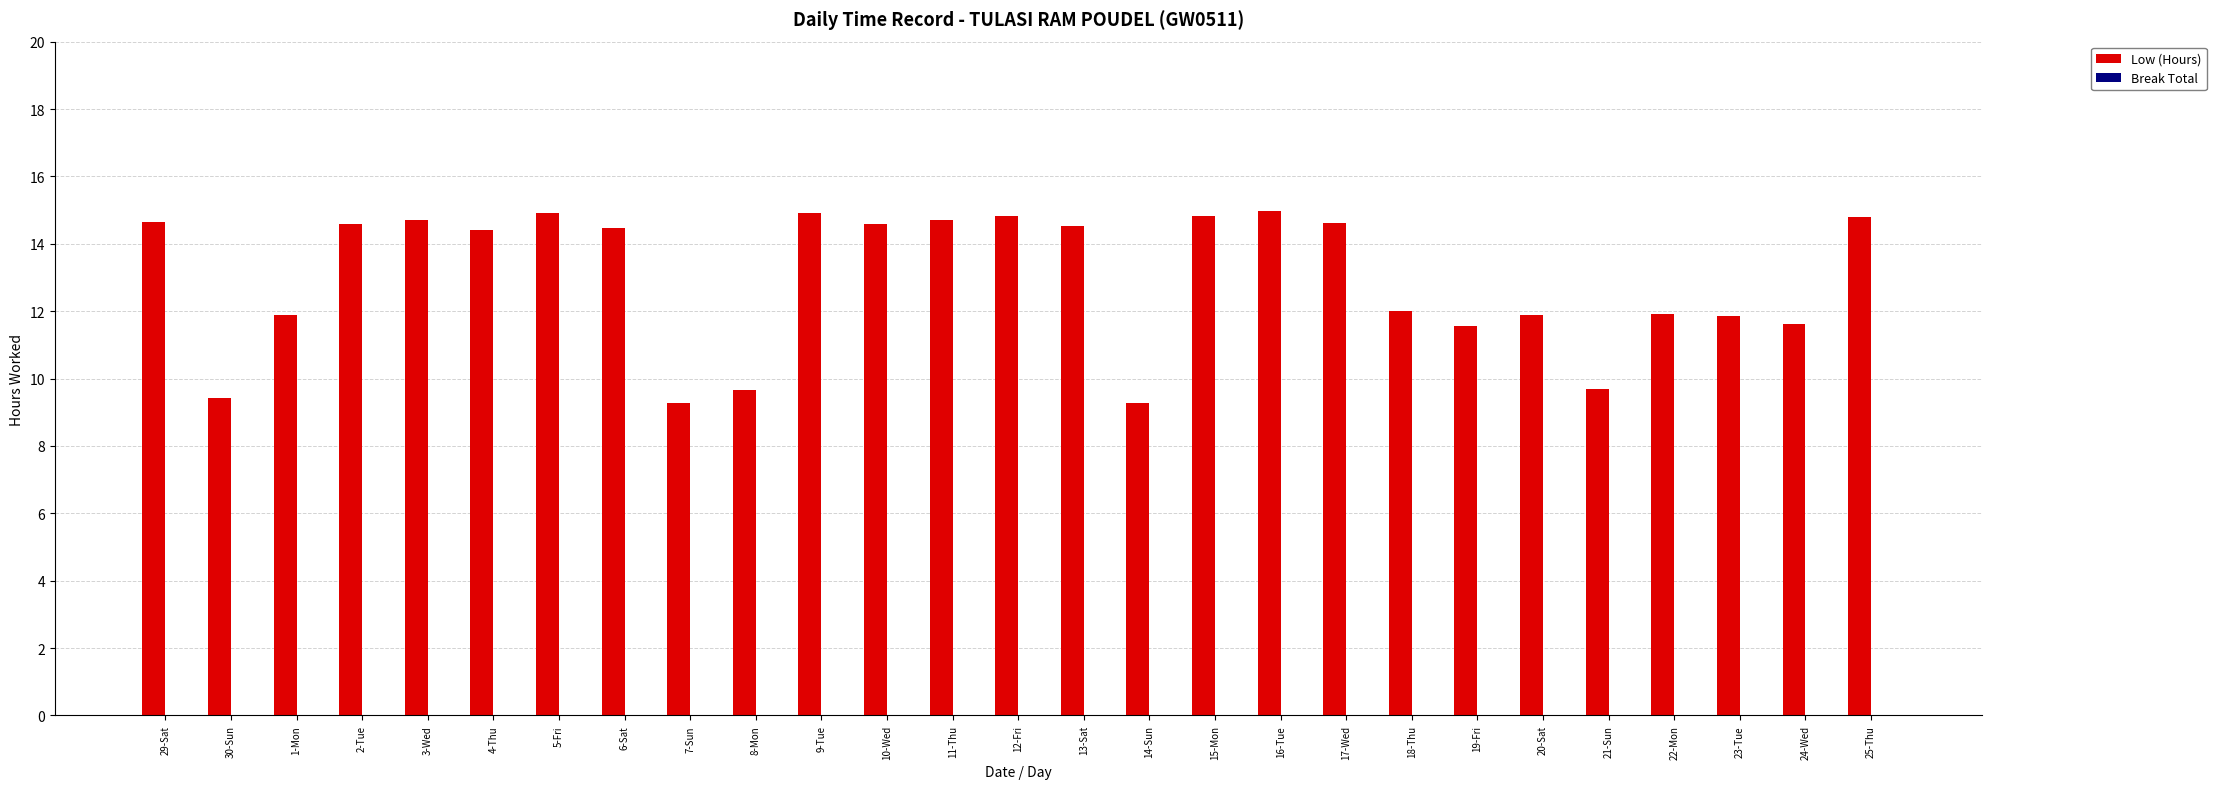

What is the change in value from 7-Sun to 10-Wed?

+5.3